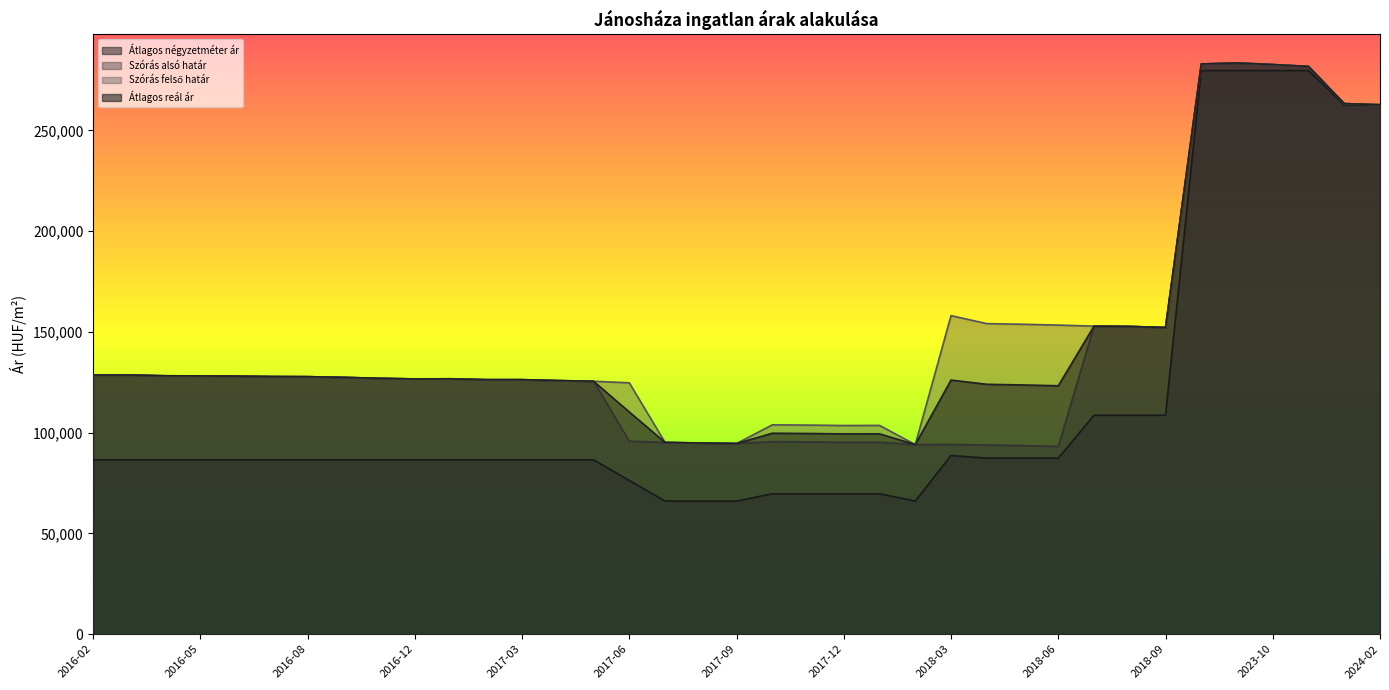

Which label corresponds to the largest value in the chart?

2023-09